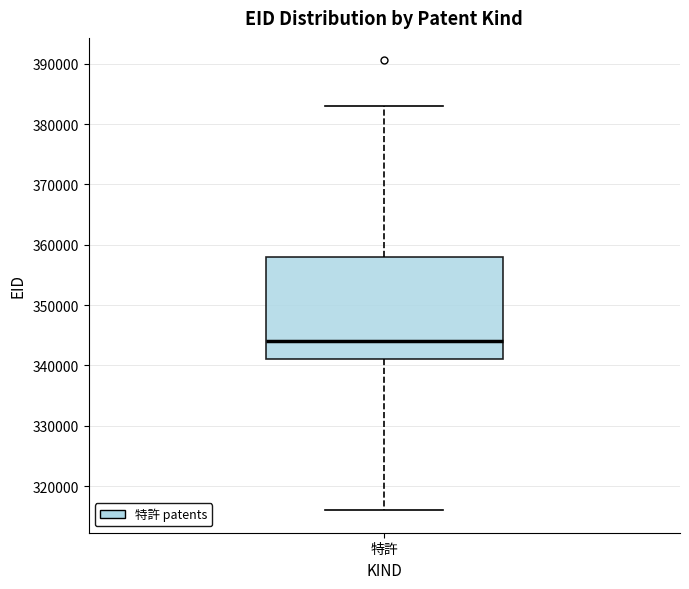

Where is the upper edge of the box for 特許 on the y-axis? The values are not printed on the chart, so give them approximately, as read against the axis.

358000